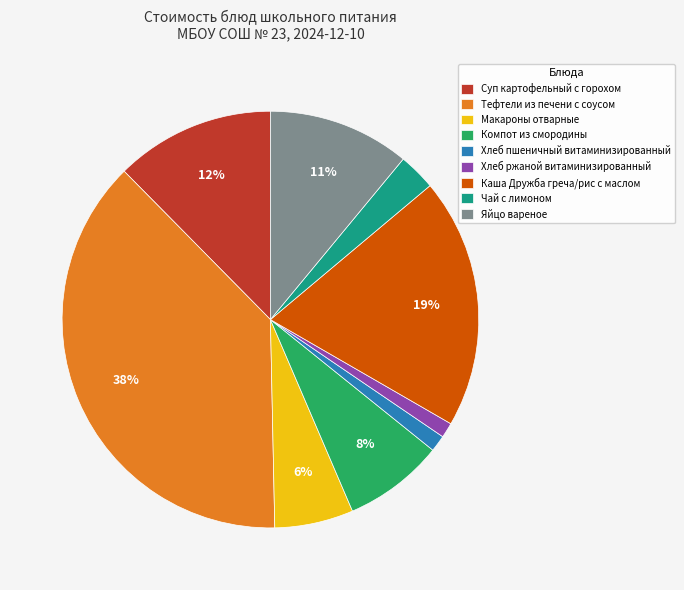

Which has a higher value, Суп картофельный с горохом or Хлеб ржаной витаминизированный?

Суп картофельный с горохом